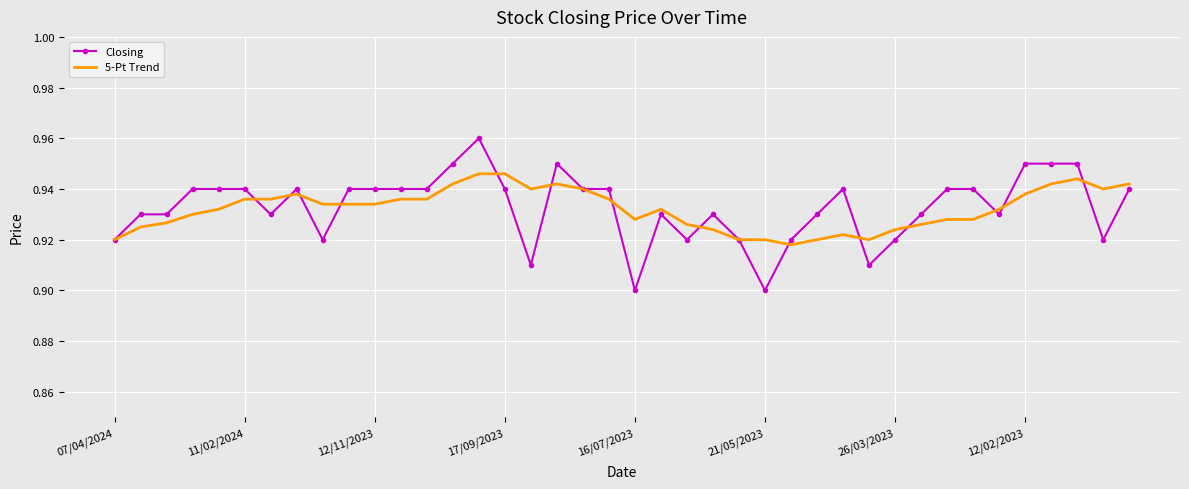

Which series has the largest range (max minus min)?

Closing